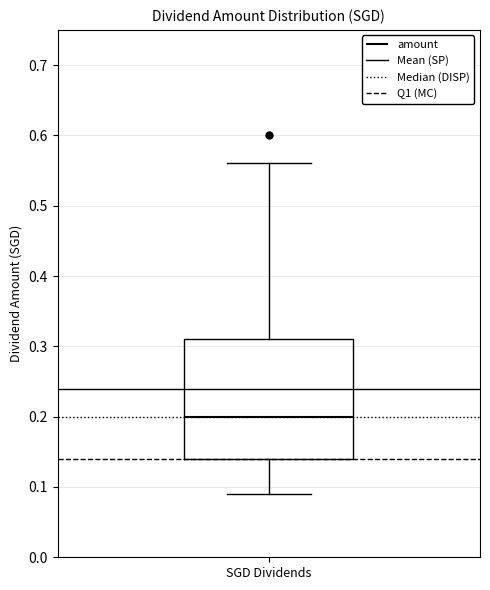

Where does the median line of the box for SGD Dividends sit on the y-axis? The values are not printed on the chart, so give them approximately, as read against the axis.

0.20